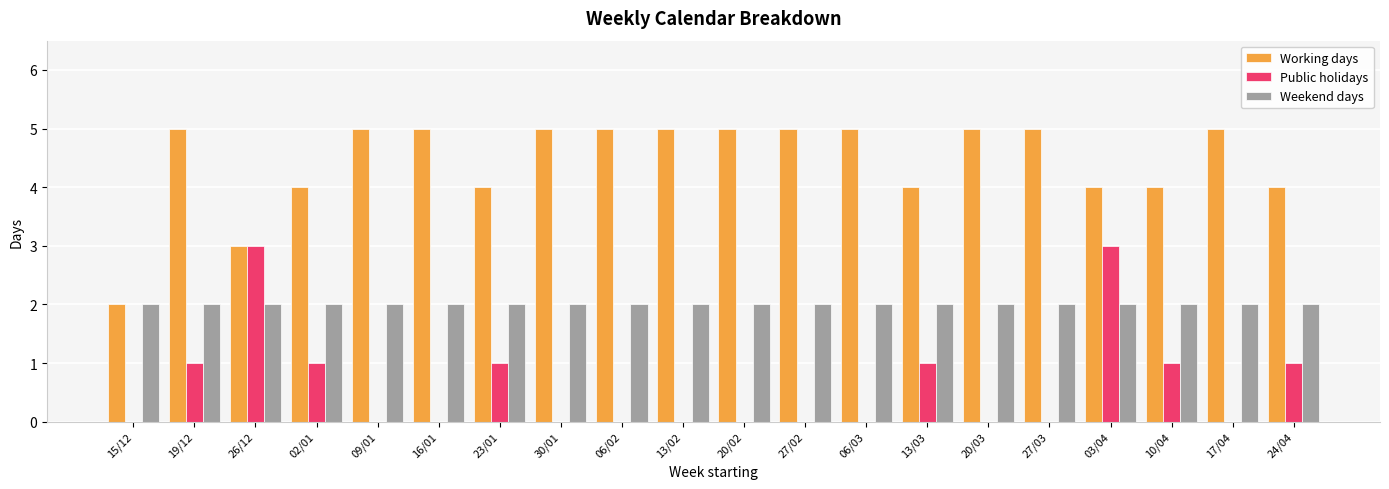

Which series changed the most between 15/12 and 03/04?

Public holidays